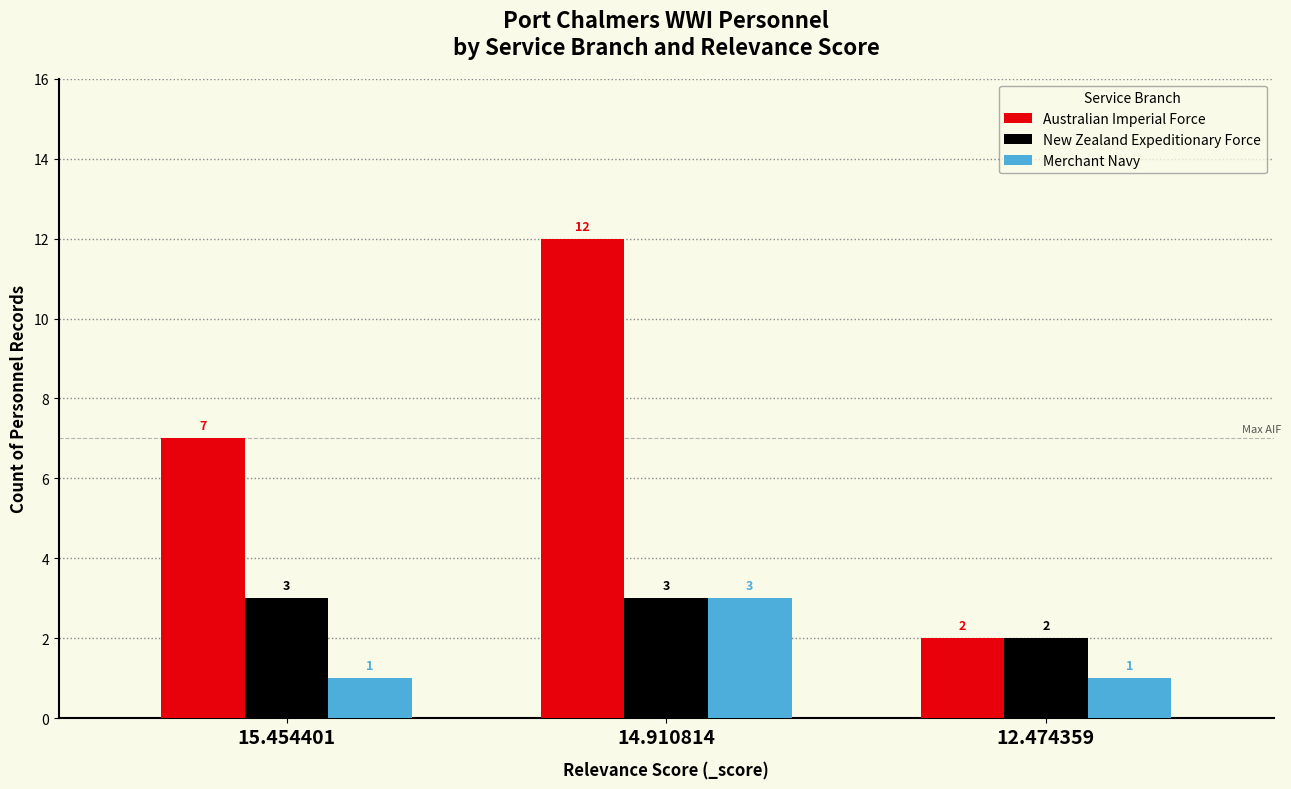

What is the maximum value for New Zealand Expeditionary Force?

3